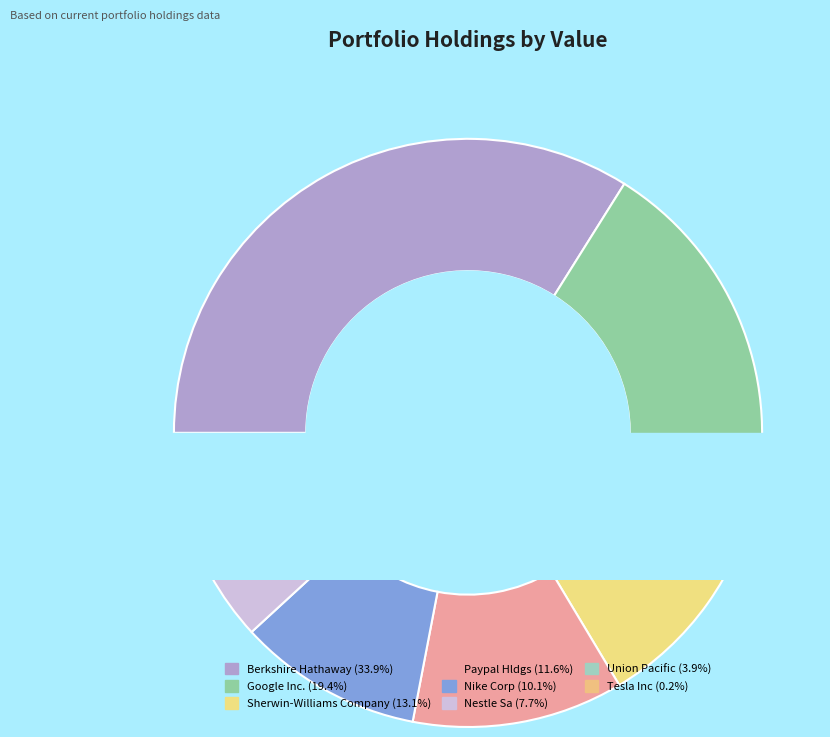

What is the change in value from Google Inc. Cl A to Union Pacific?

-15898